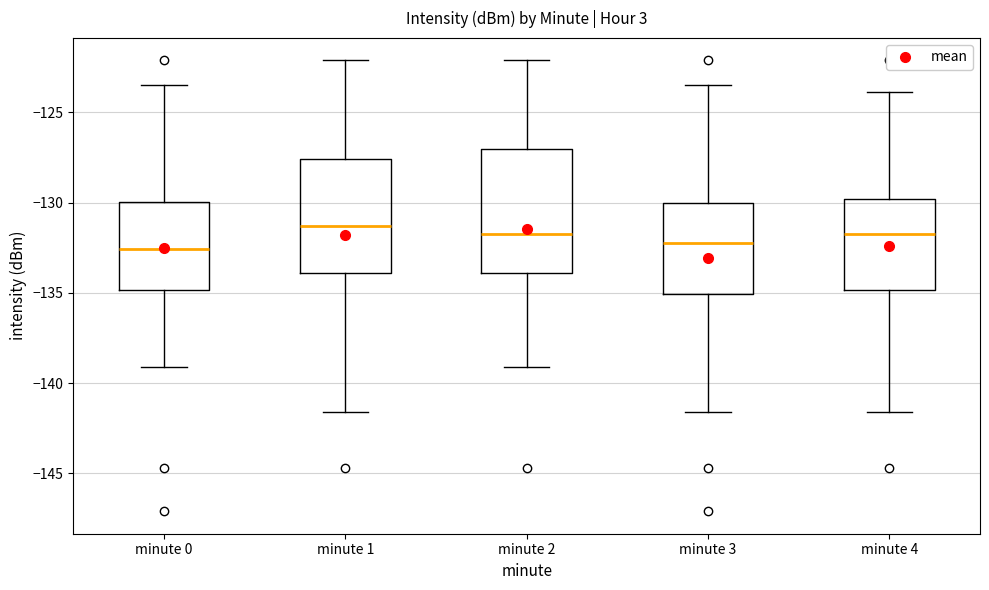

Reading left to right, transcribe this box plot: for each box, give where its median line is, the range the box spans, and where its two whiskers end, as read against the y-axis. The values are not printed on the chart, so give them approximately, as read against the axis.

minute 0: median -132.5, box -135.0 to -130.0, whiskers -139.0 to -123.5
minute 1: median -131.5, box -134.0 to -127.5, whiskers -141.5 to -122.0
minute 2: median -131.5, box -134.0 to -127.0, whiskers -139.0 to -122.0
minute 3: median -132.0, box -135.0 to -130.0, whiskers -141.5 to -123.5
minute 4: median -131.5, box -135.0 to -130.0, whiskers -141.5 to -124.0